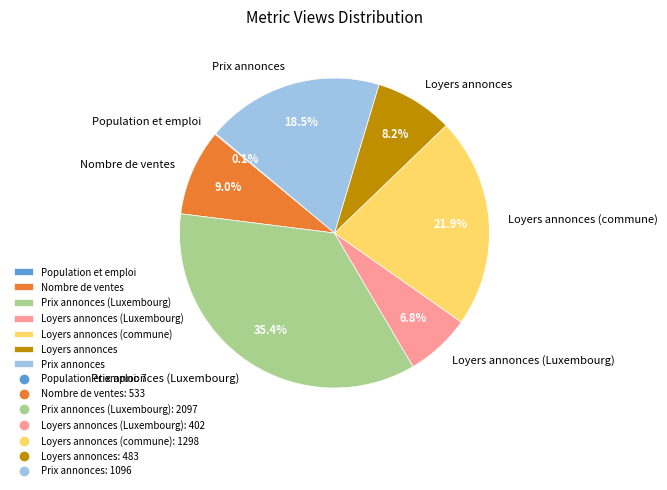

Which category has the biggest portion of the pie?

Prix annonces (Luxembourg)